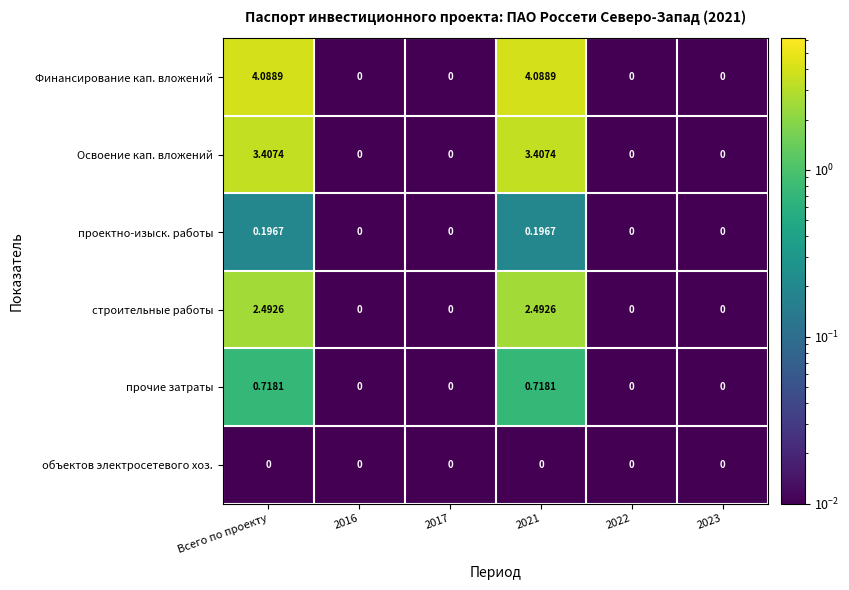

What is the spread (max minus min) of values at 2021?

4.1